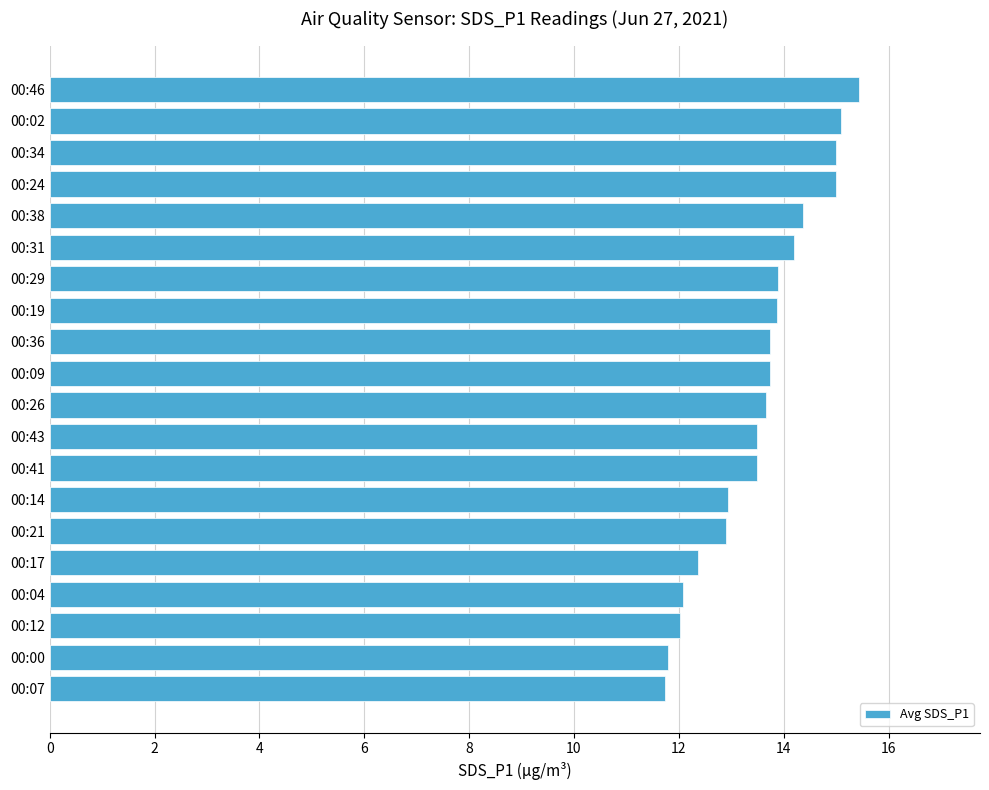

Which label corresponds to the largest value in the chart?

00:46